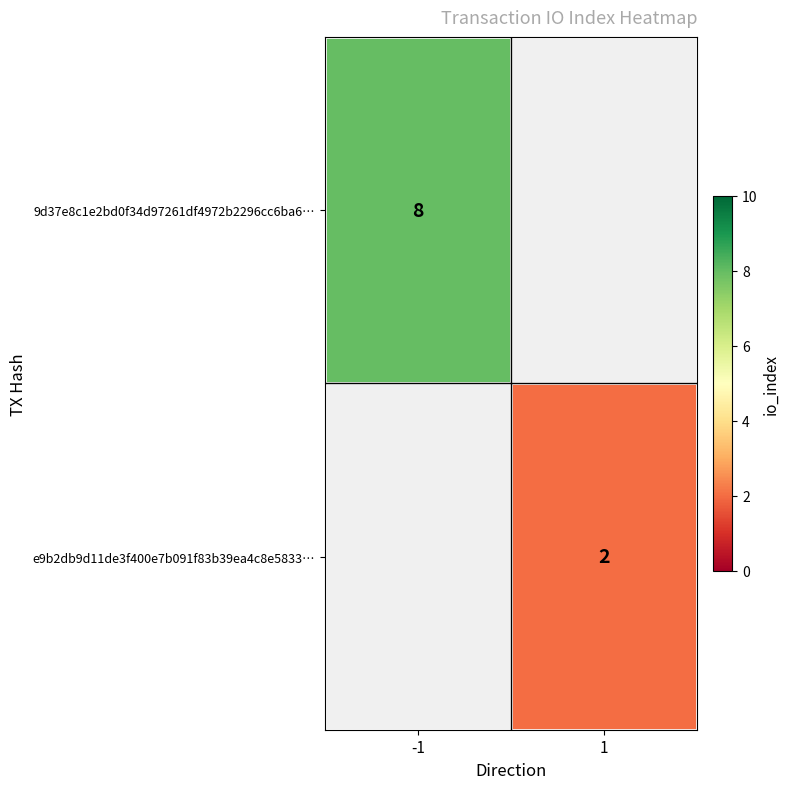

The e9b2db9d11de3f400e7b091f83b39ea4c8e5833… series shows 2 at 1. True or false?

True